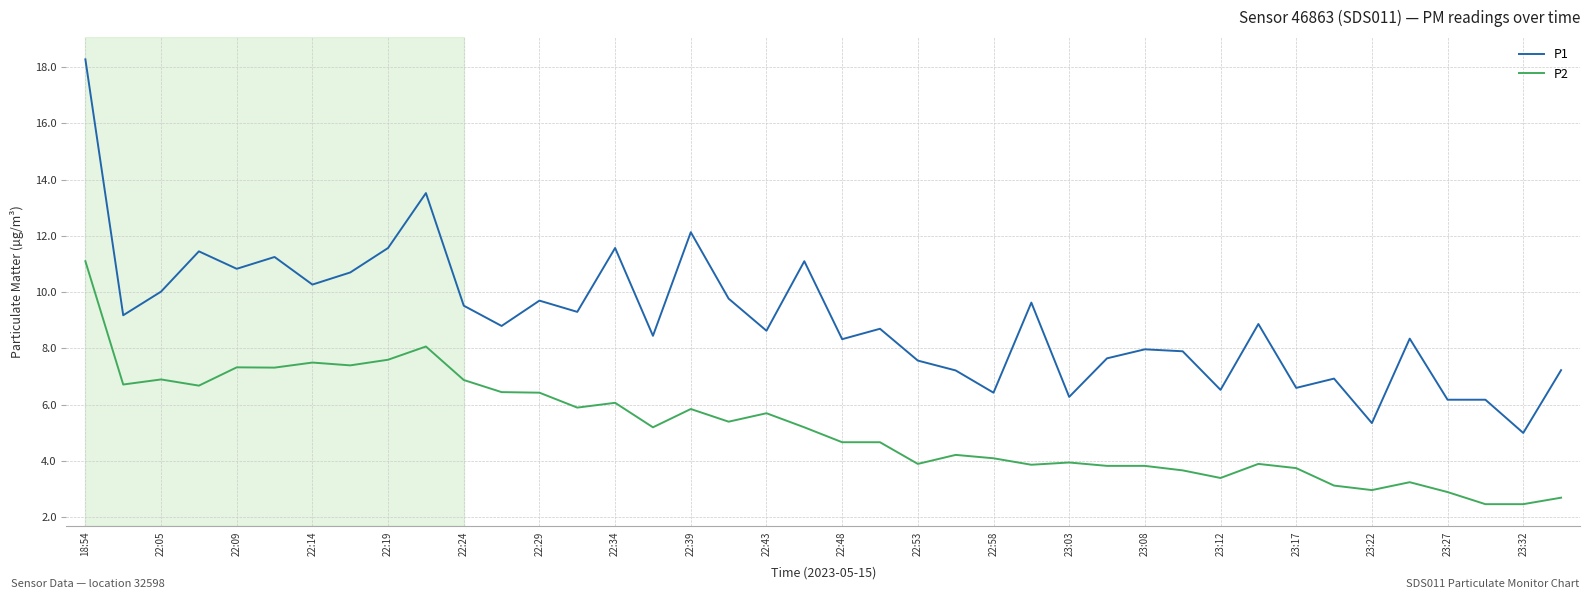

Rank the series by their maximum value, from highest to lowest.

P1, P2